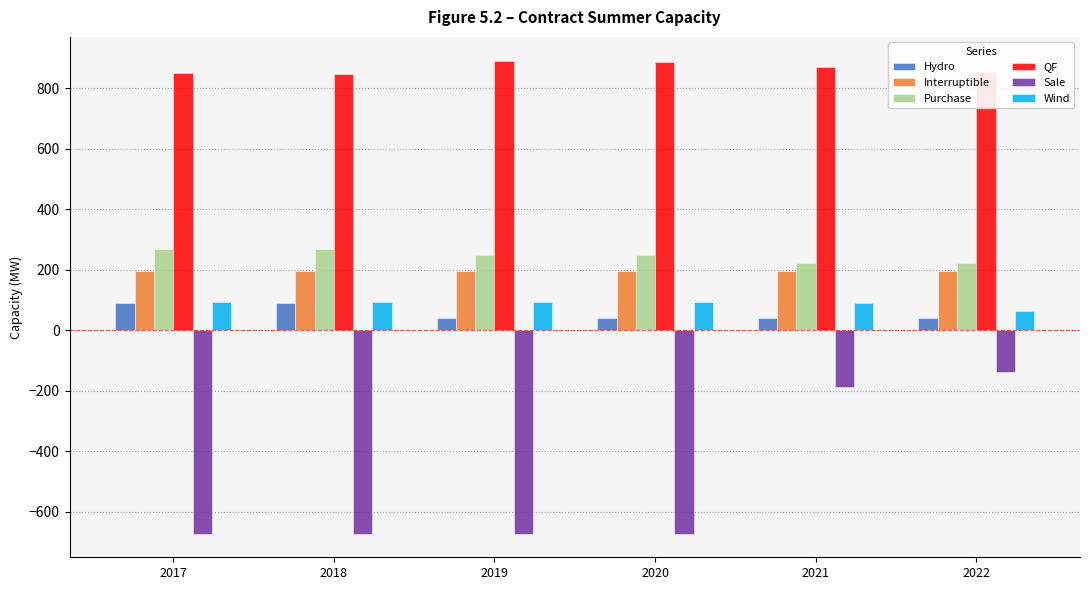

How many groups of bars are there?

6